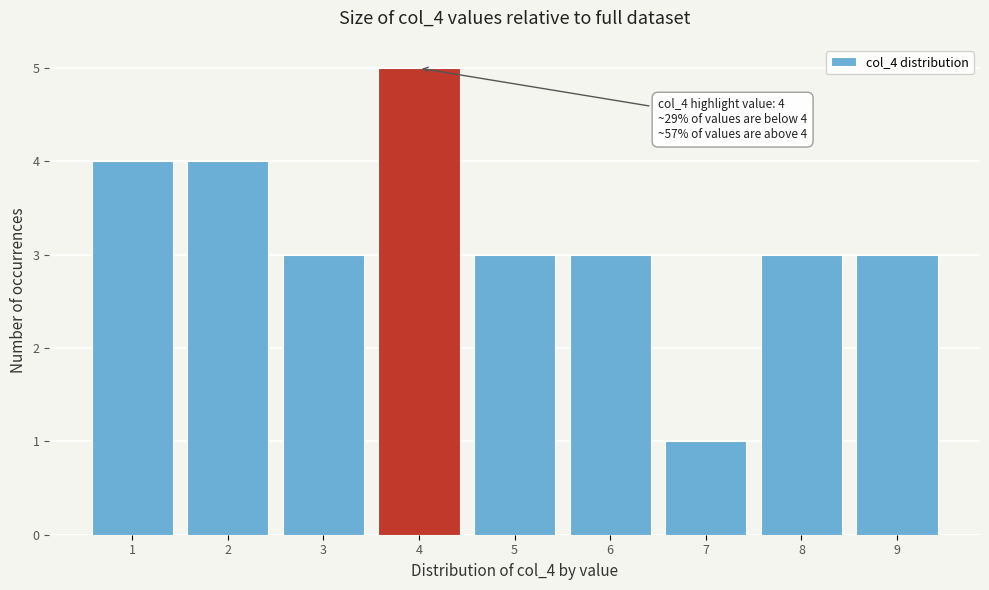

Which range on the x-axis has the tallest bar?

3.5 to 4.5